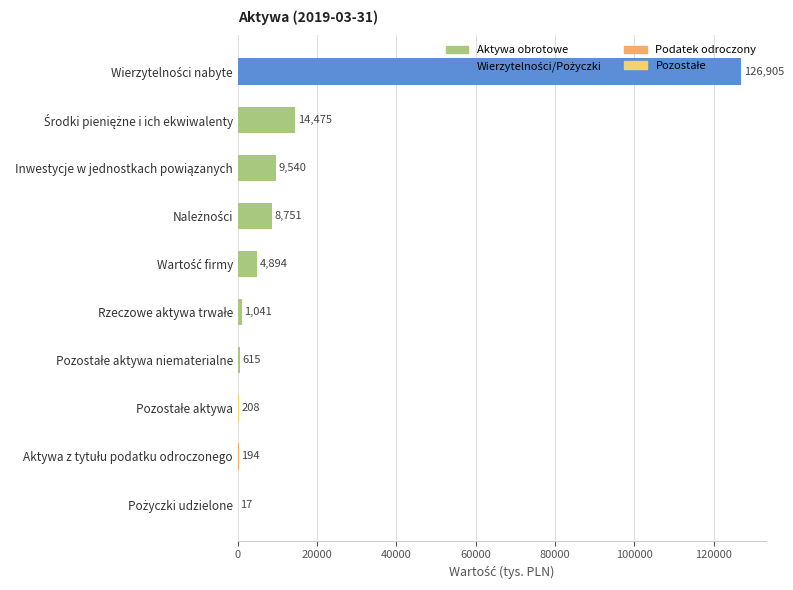

What is the maximum value shown in the chart?

126905